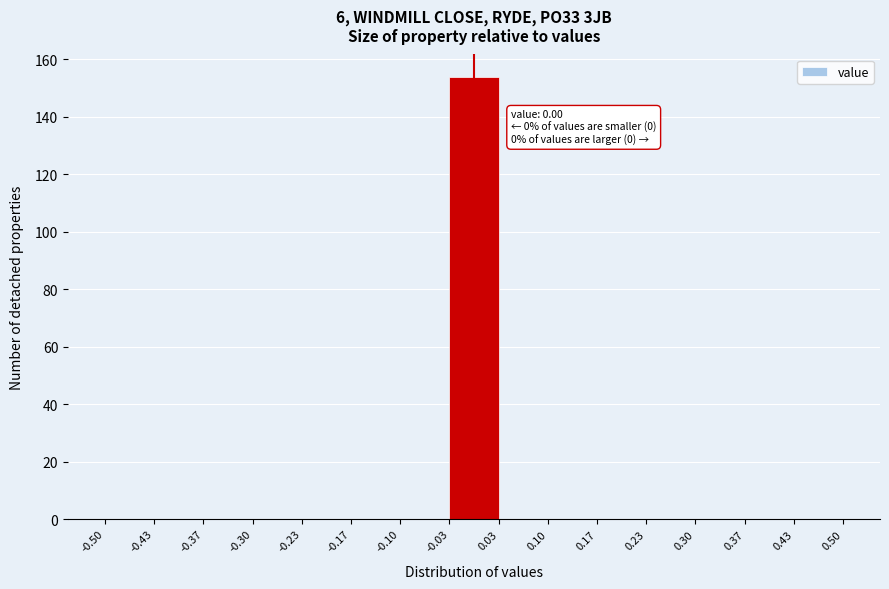

Over which range of the x-axis is the bar tallest?

-0.03 to 0.03